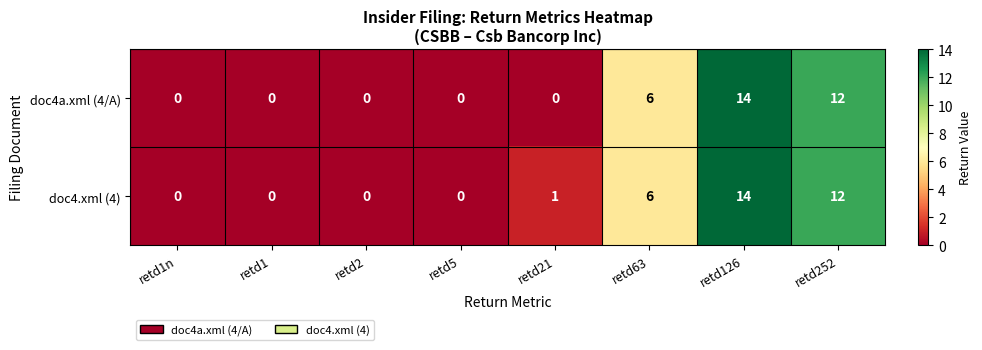

Count the doc4a.xml (4/A) values in the range 0 to 12.

7